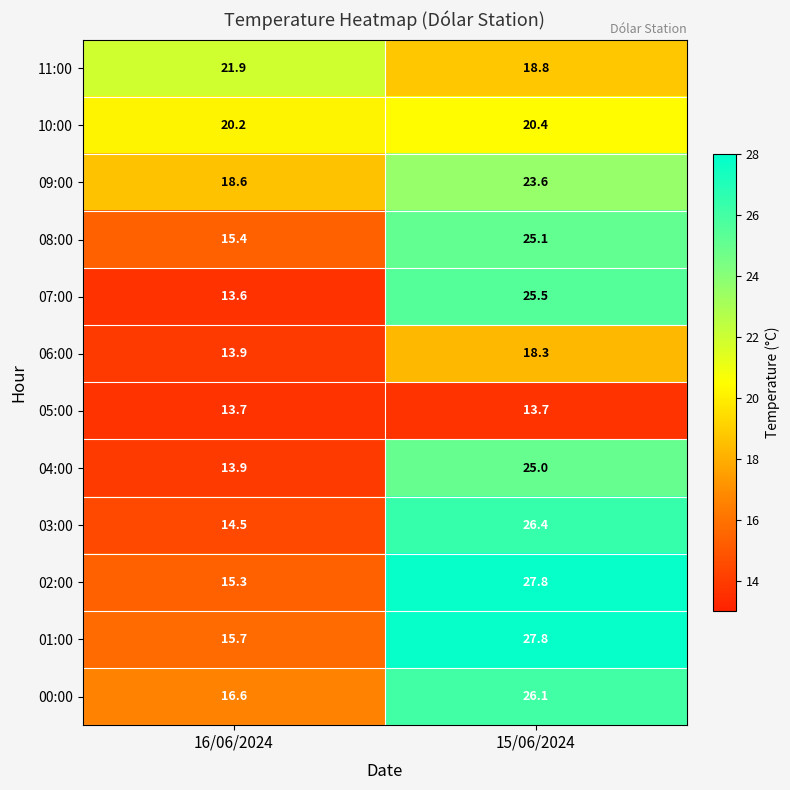

At which label does 06:00 first exceed 18?

15/06/2024